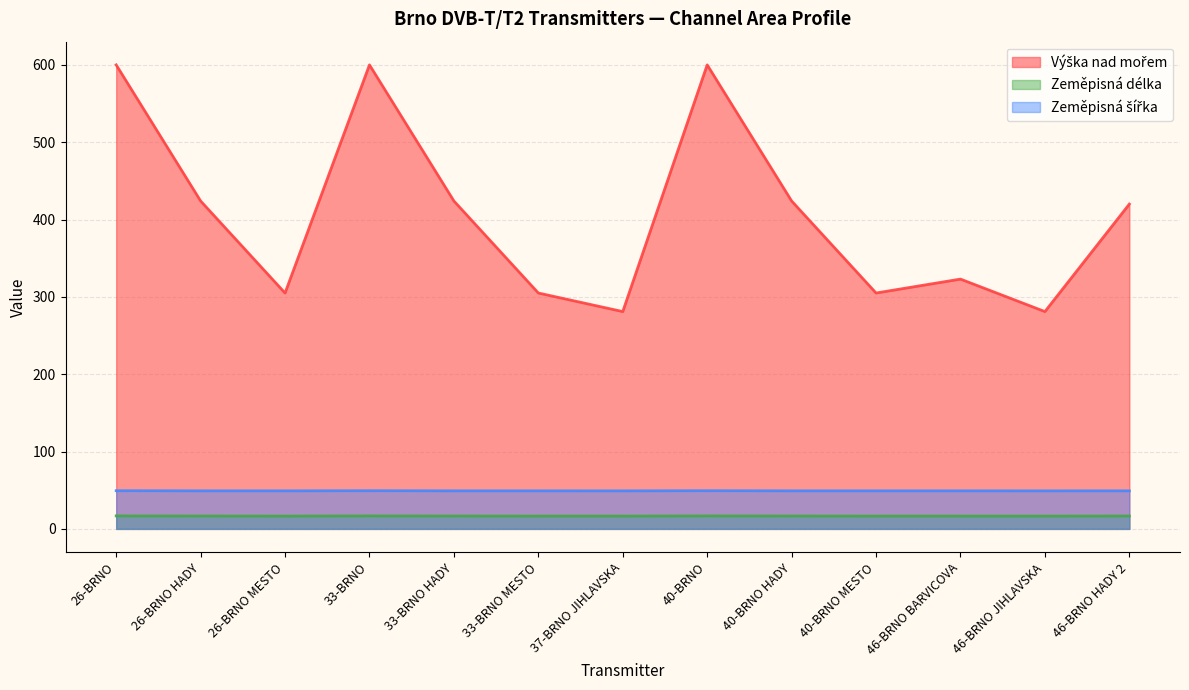

True or false: Výška nad mořem has a value of 187.7 at 26-BRNO MESTO.

False